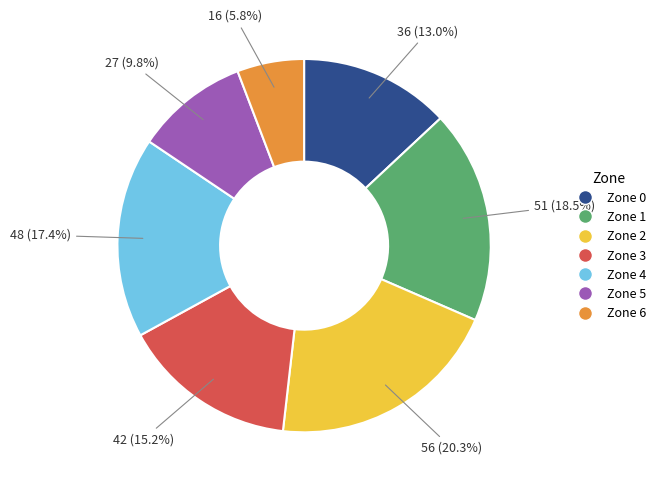

Is there any slice that represents more than half of the pie?

No